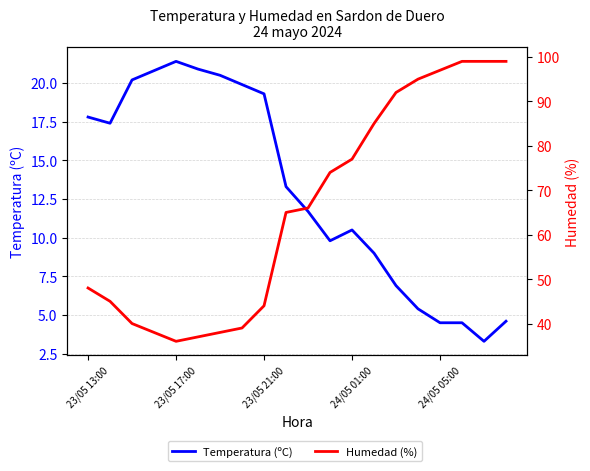

Reading left to right, transcribe all the data shown in this chart.

Temperatura (ºC): 17.8	17.4	20.2	20.8	21.4	20.9	20.5	19.9	19.3	13.3	11.7	9.8	10.5	9.0	6.9	5.4	4.5	4.5	3.3	4.6
Humedad (%): 48.0	45.0	40.0	38.0	36.0	37.0	38.0	39.0	44.0	65.0	66.0	74.0	77.0	85.0	92.0	95.0	97.0	99.0	99.0	99.0